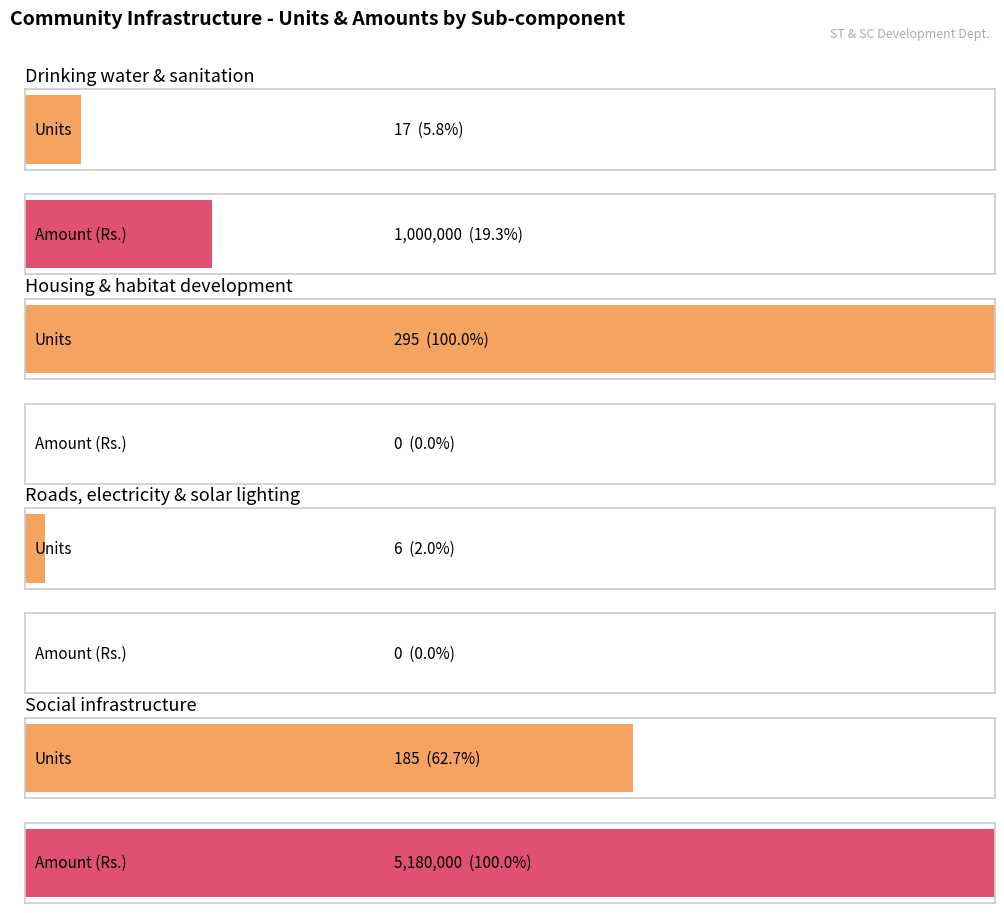

The Amount series shows 1000000 at Drinking water & sanitation. True or false?

True